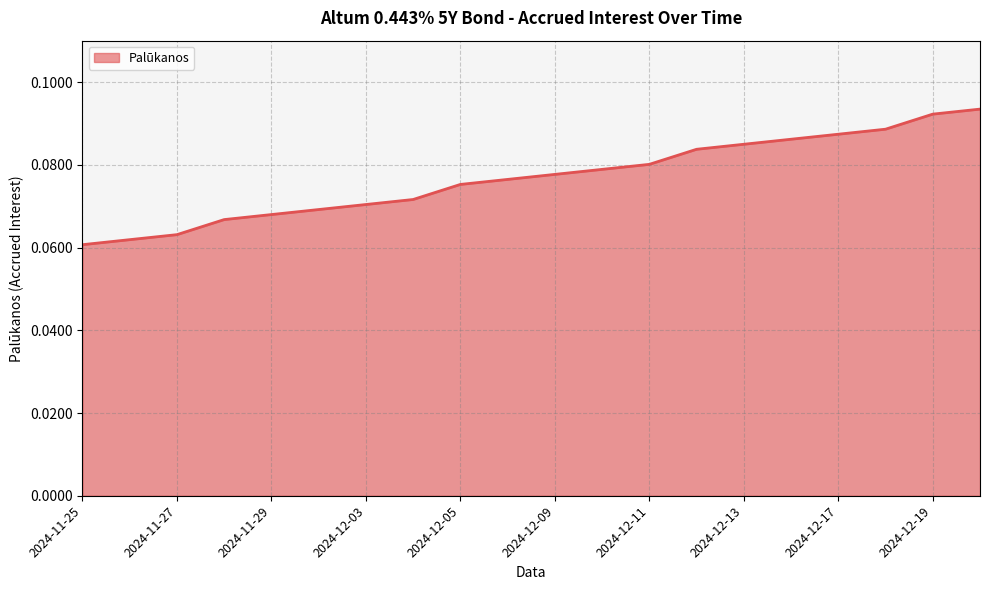

What is the smallest value displayed?

0.1